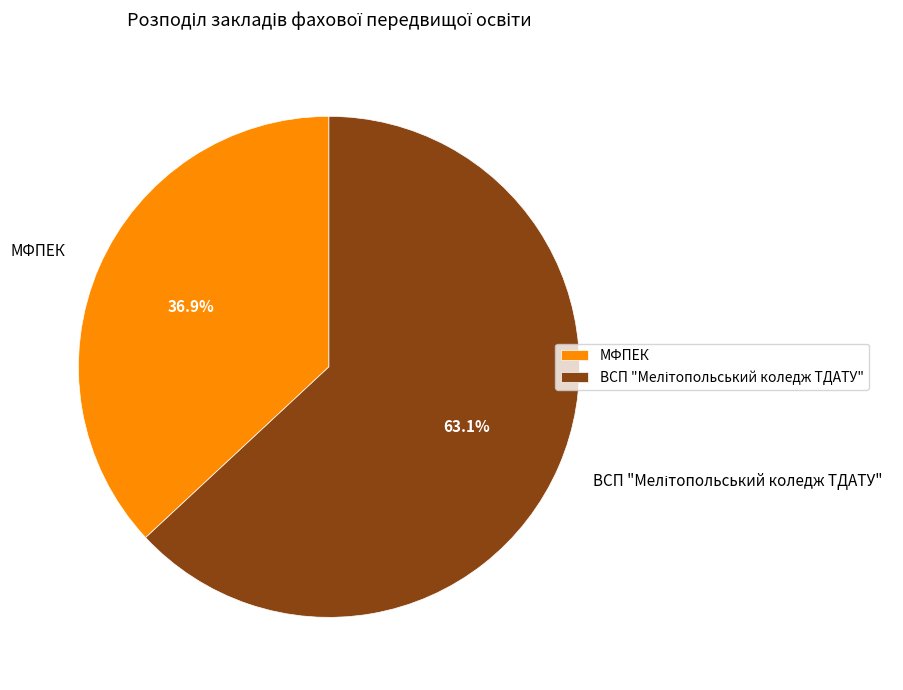

Does any single category account for the majority?

Yes